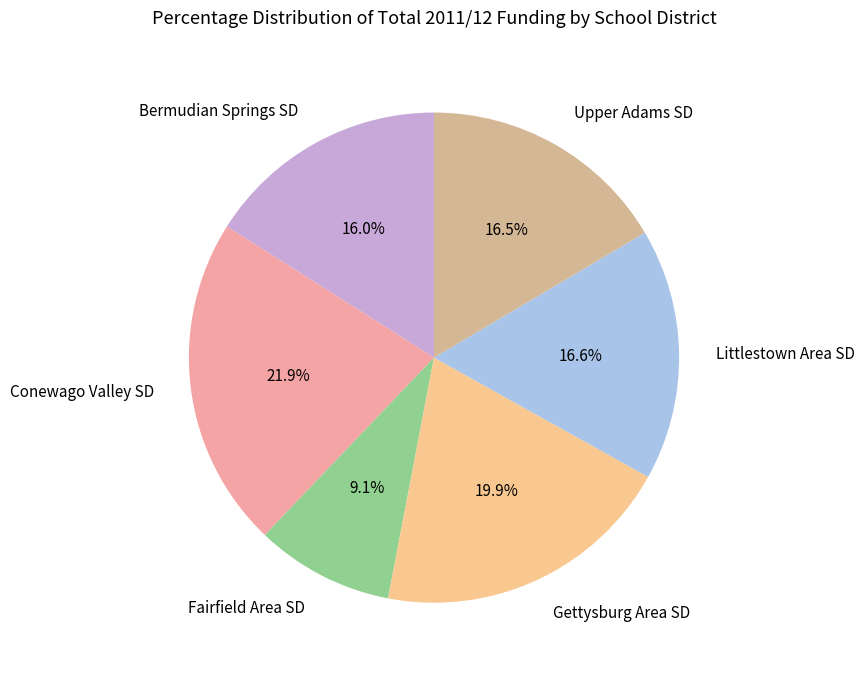

Which category has the biggest portion of the pie?

Conewago Valley SD